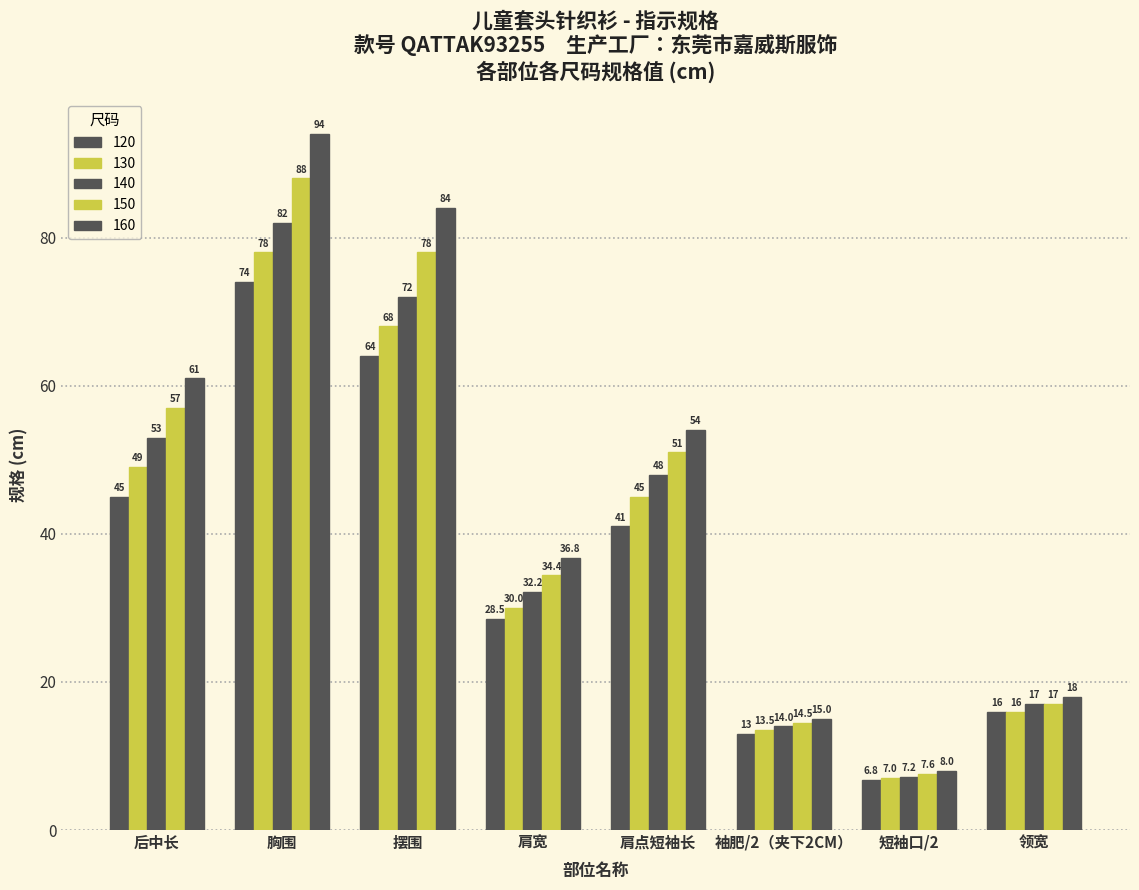

At which category does the chart reach its peak across all series?

胸围